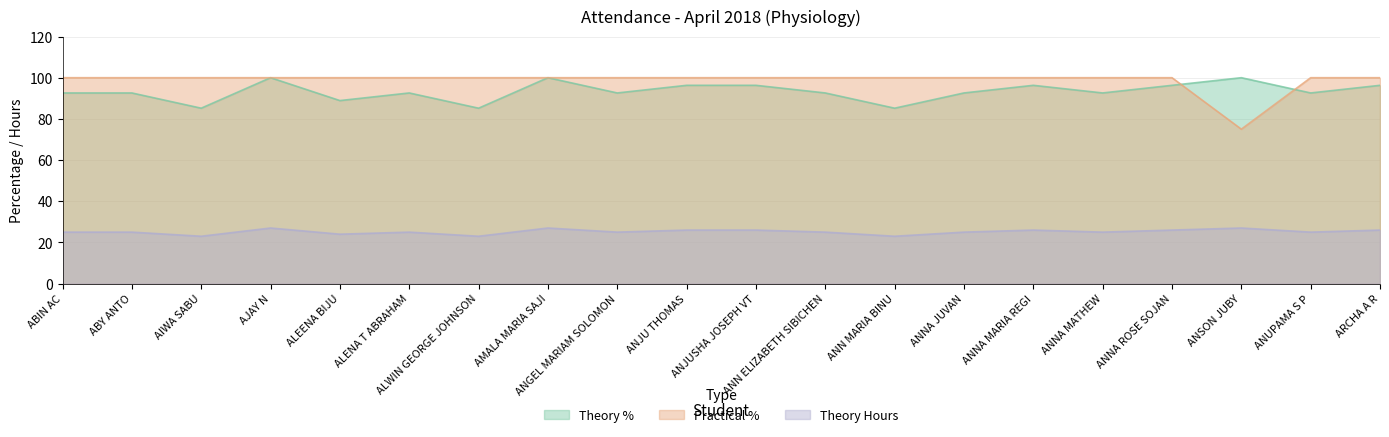

The value of Theory Hours at ANNA MATHEW is 8.5. True or false?

False